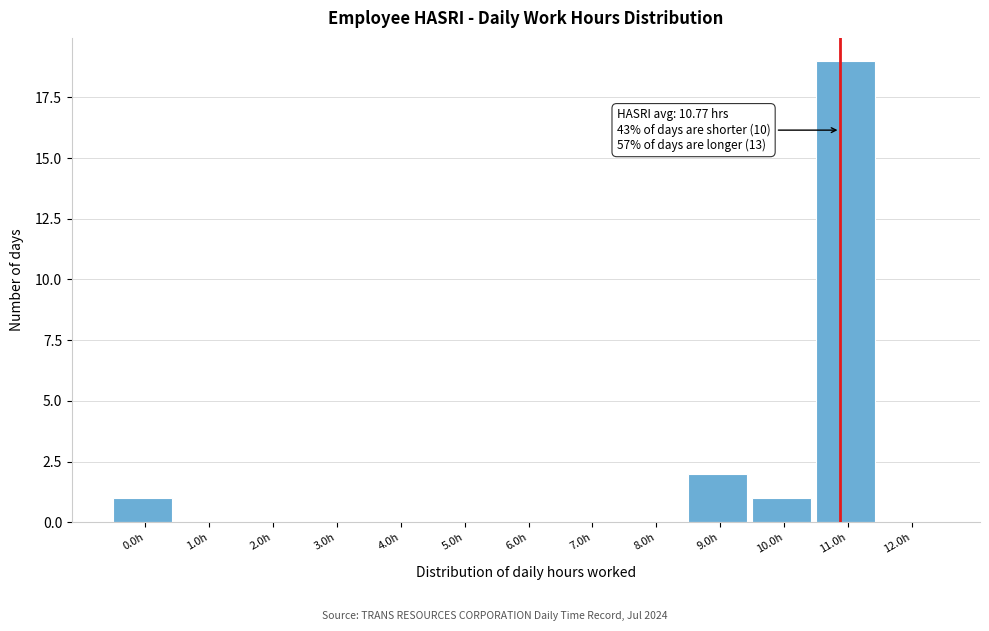

Reading left to right, list all the values displayed in this chart.

0.0h=1	1.0h=0	2.0h=0	3.0h=0	4.0h=0	5.0h=0	6.0h=0	7.0h=0	8.0h=0	9.0h=2	10.0h=1	11.0h=19	12.0h=0